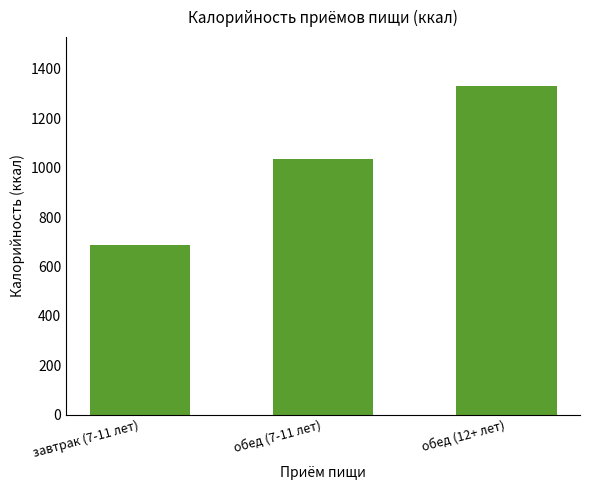

What is the label of the 1st bar from the right?

обед (12+ лет)